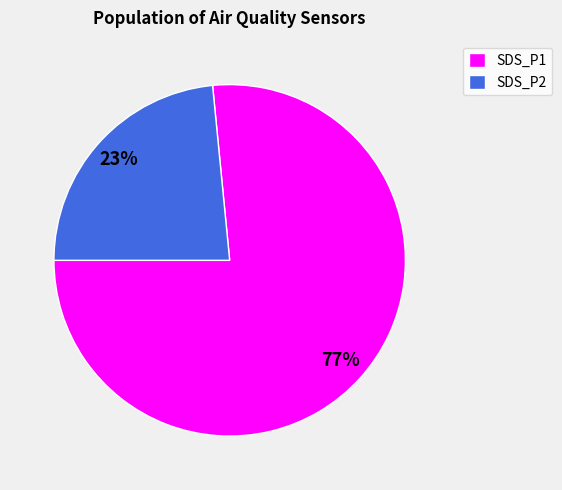

Rank the categories by value from highest to lowest.

SDS_P1, SDS_P2